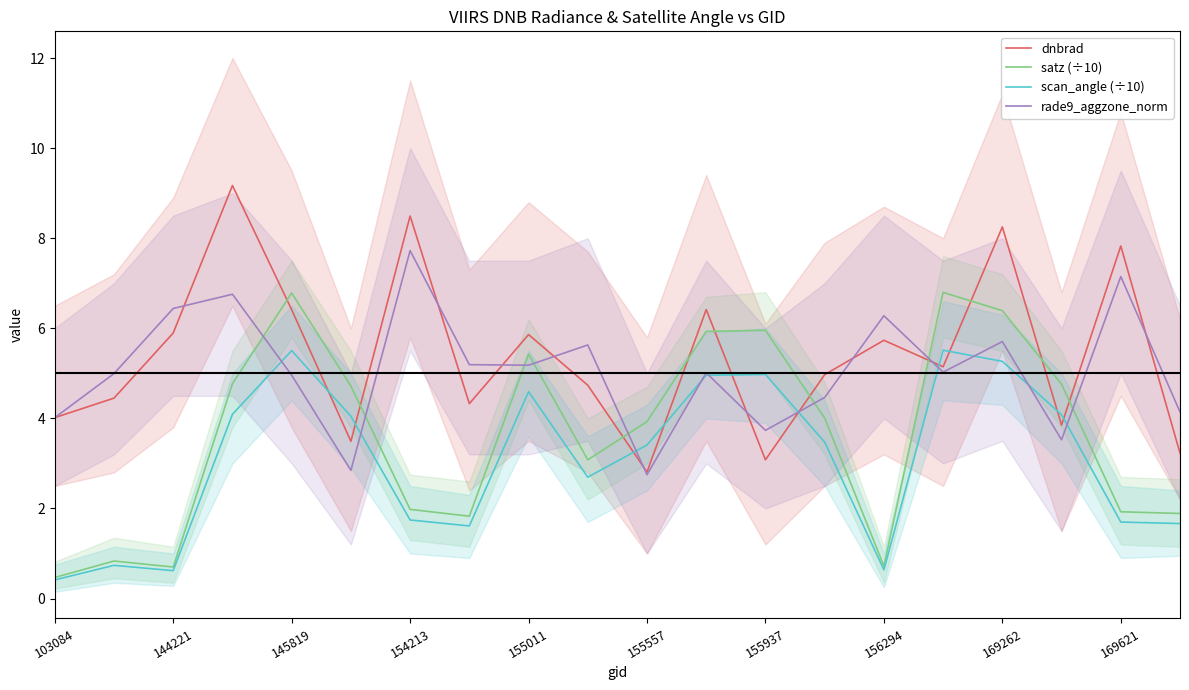

The scan_angle (÷10) series shows 1.1 at 155557. True or false?

False